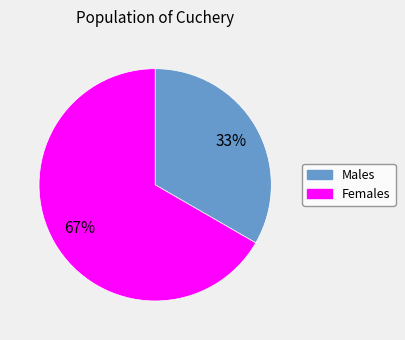

Is there any slice that represents more than half of the pie?

Yes